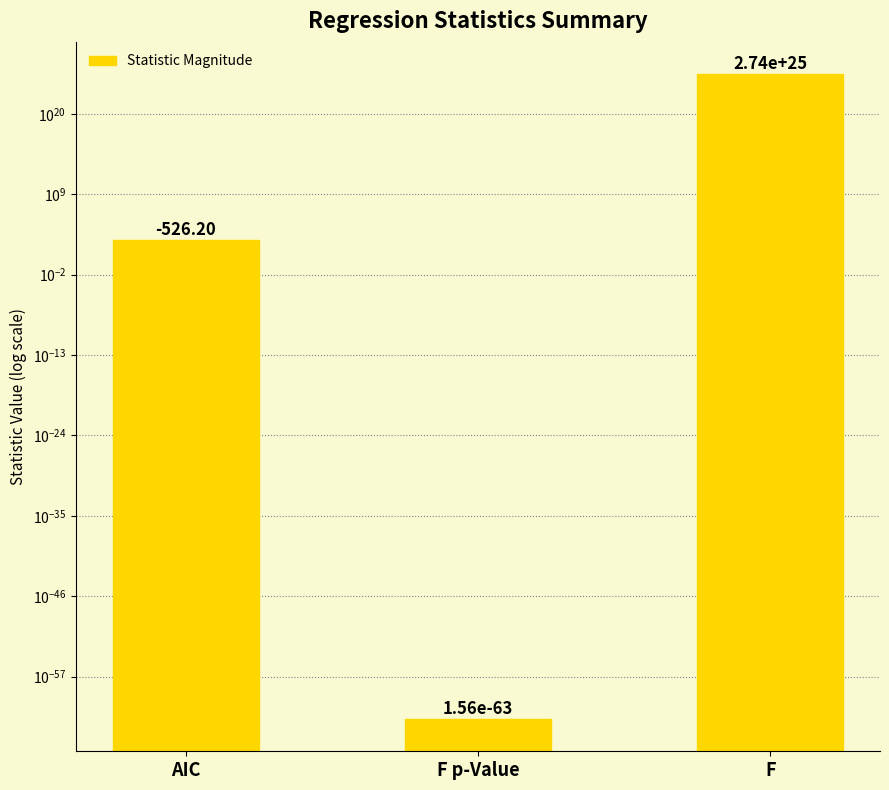

Count the number of values greater than 526.

2